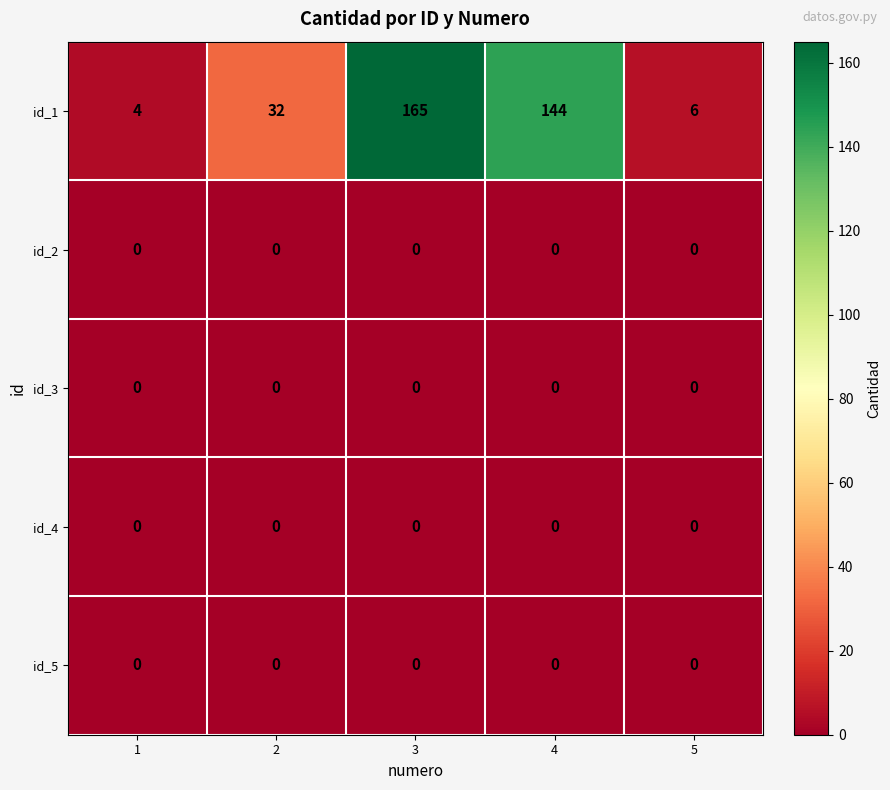

What is the total value across all series at 2?

32